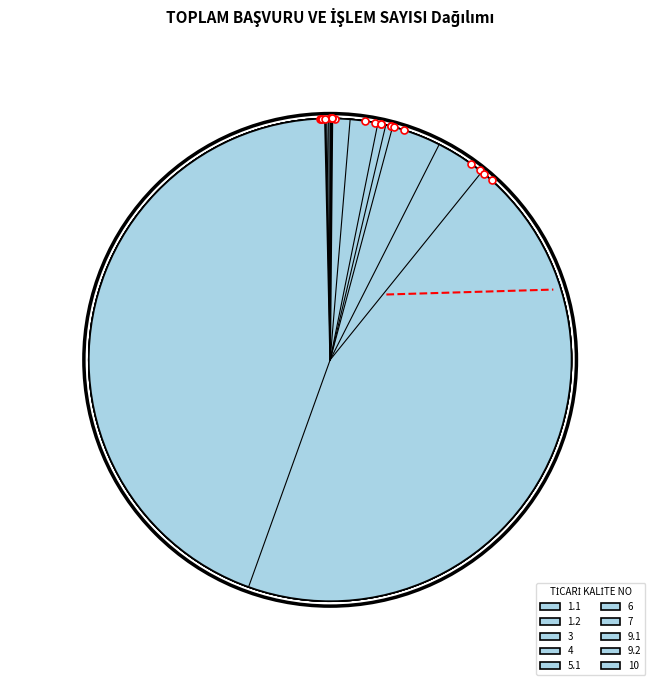

Which has a higher value, 3 or 5.1?

5.1